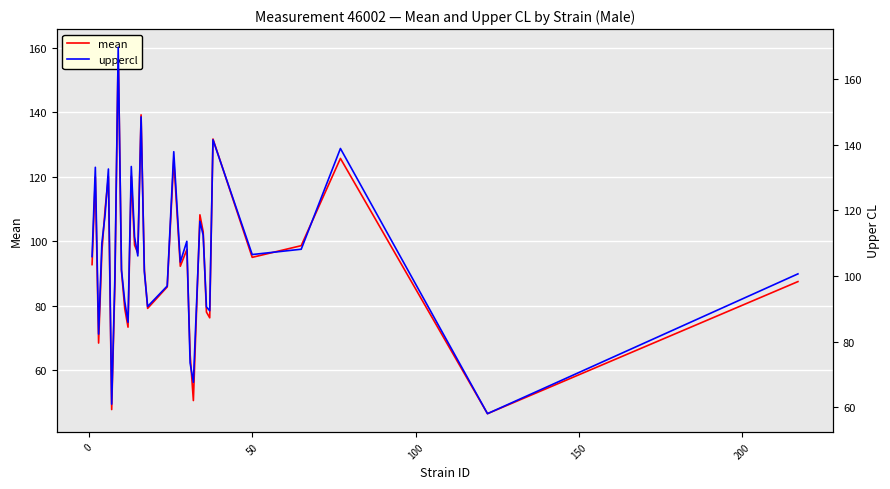

The mean series shows 20.2 at 11. True or false?

False